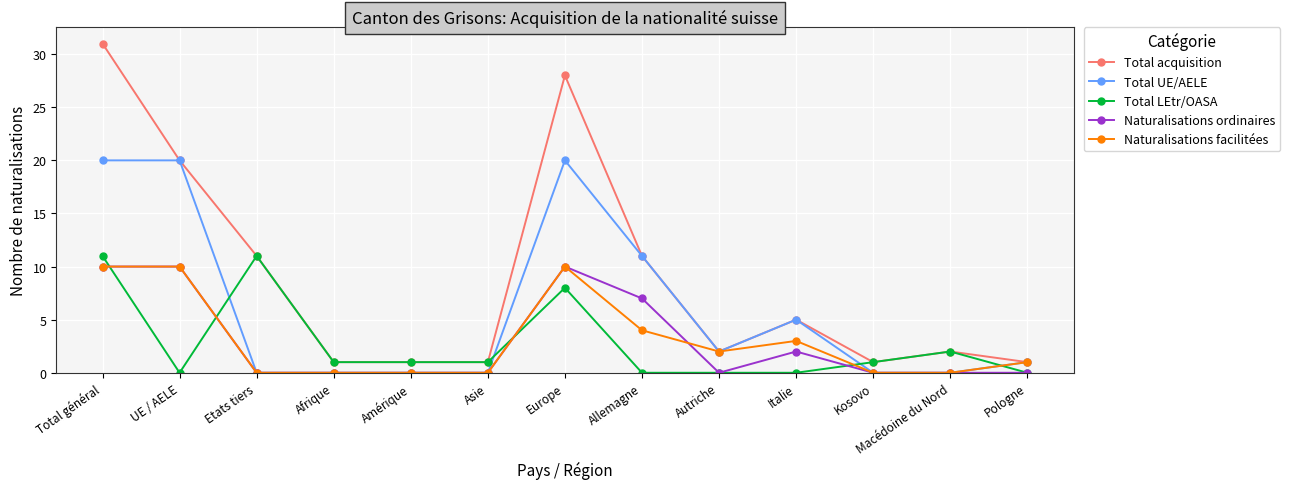

At how many categories does at least one series exceed 6?

5